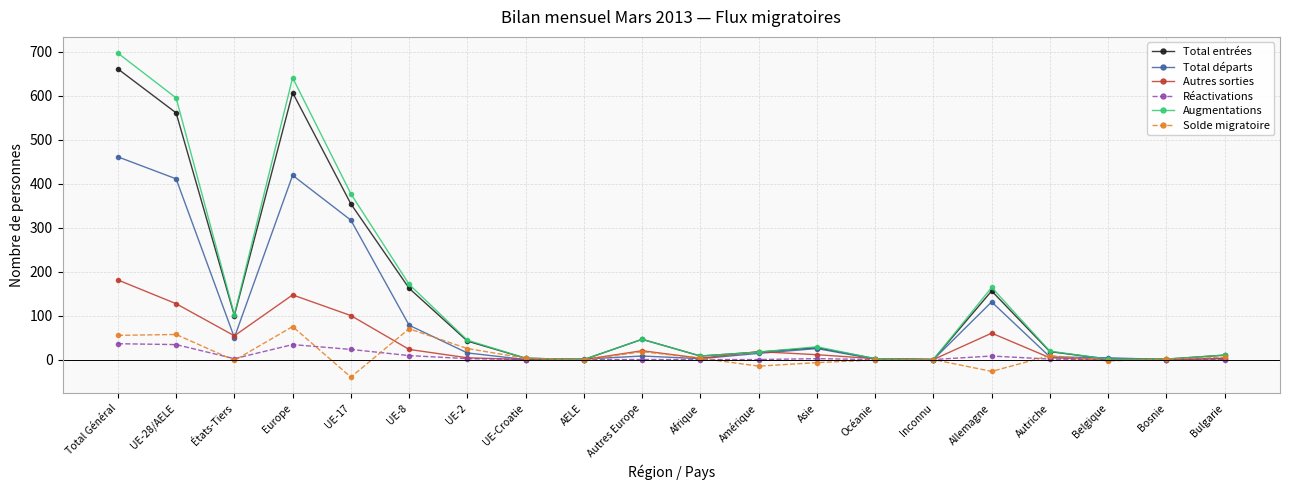

Count the number of categories in the chart.

20